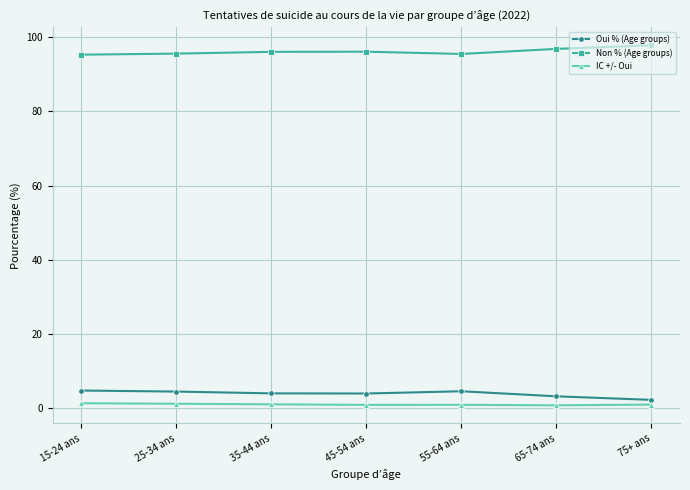

True or false: IC +/- Oui and Non % (Age groups) intersect in this chart.

False